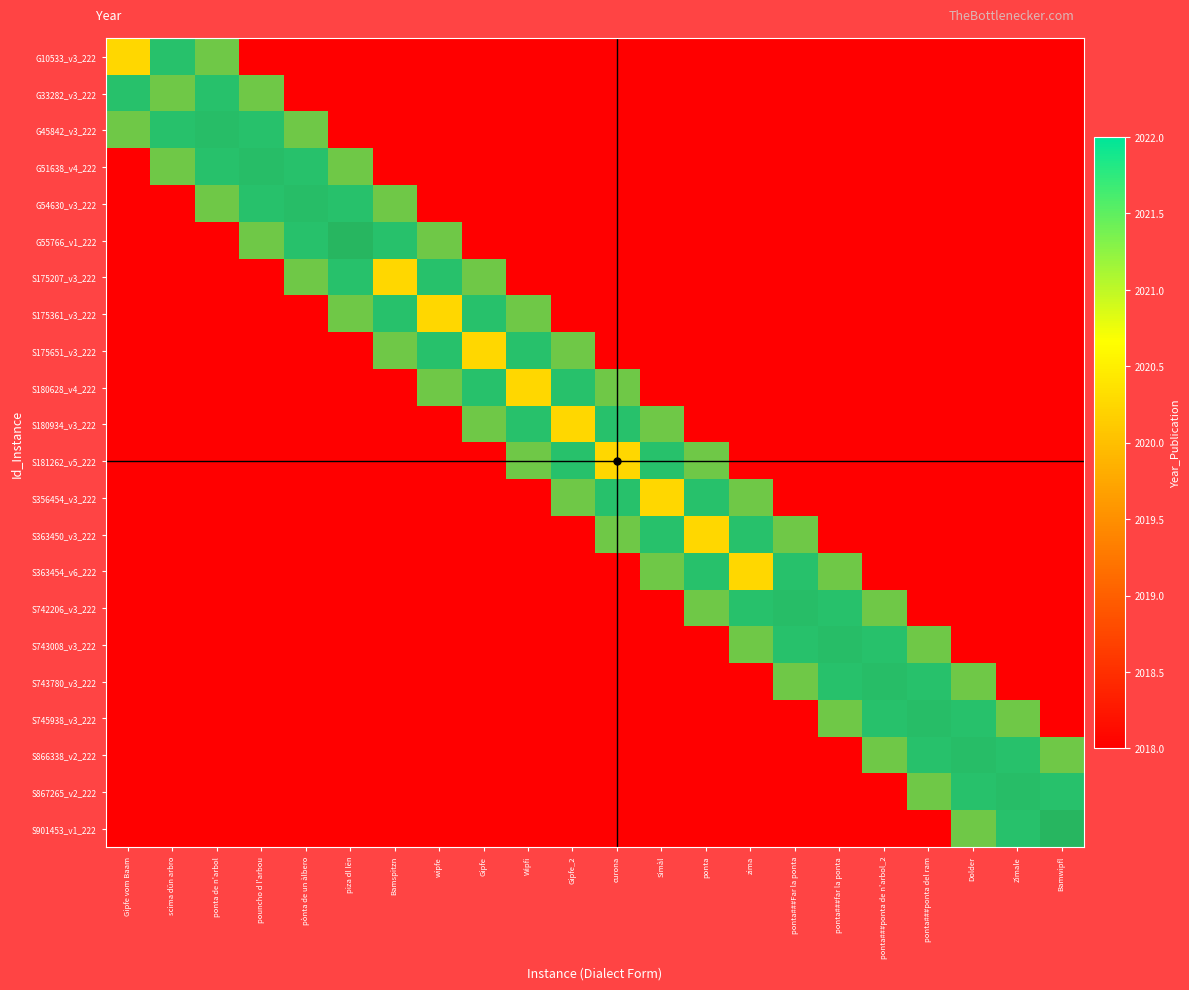

Between wipfe and scima dün arbro, which is larger?

scima dün arbro